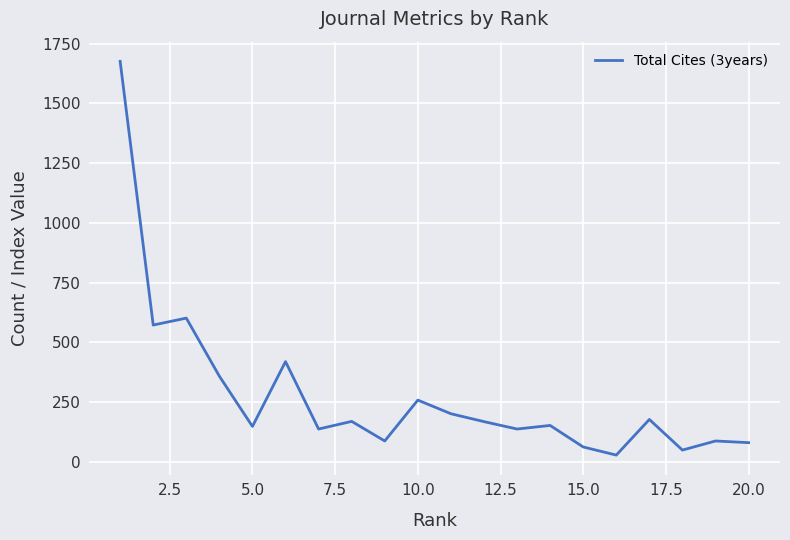

What is the maximum value shown in the chart?

1676